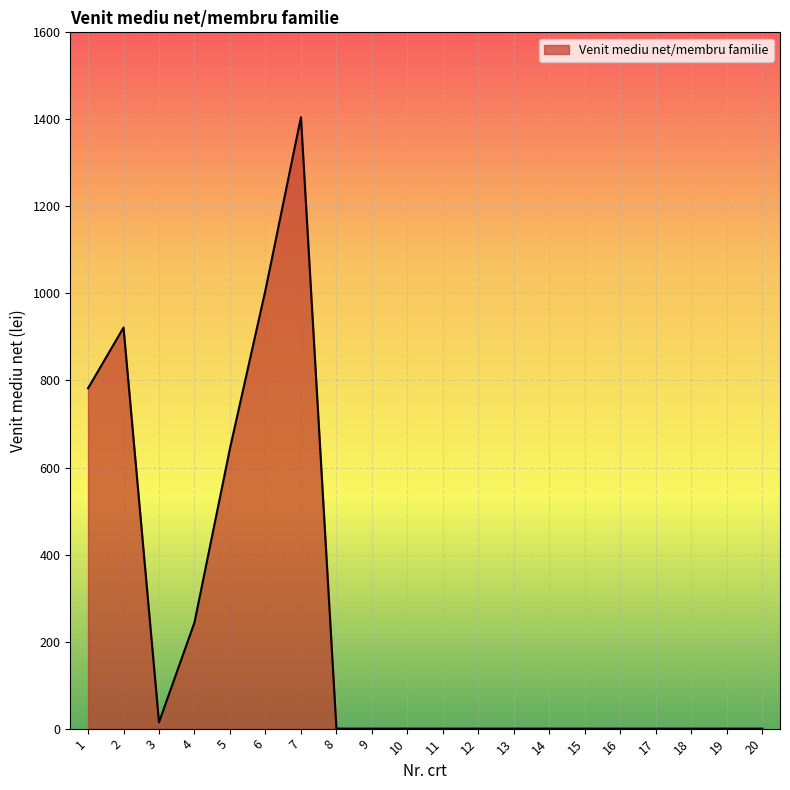

Reading left to right, what are all the values shown in this chart?

1=782.0	2=921.5	3=14.5	4=244.0	5=644.0	6=1007.7	7=1405.0	8=0.0	9=0.0	10=0.0	11=0.0	12=0.0	13=0.0	14=0.0	15=0.0	16=0.0	17=0.0	18=0.0	19=0.0	20=0.0